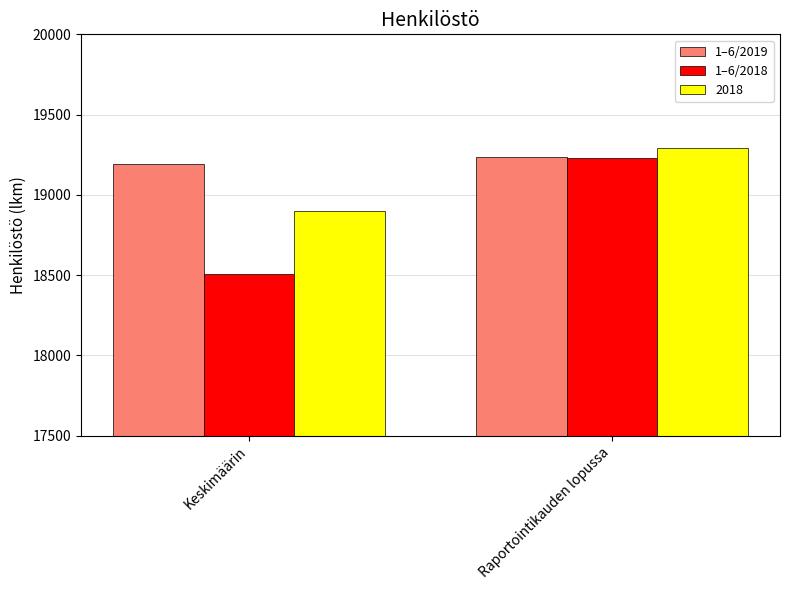

Reading left to right, extract all data points from this chart.

1–6/2019: 19193	19239
1–6/2018: 18506	19231
2018: 18899	19294